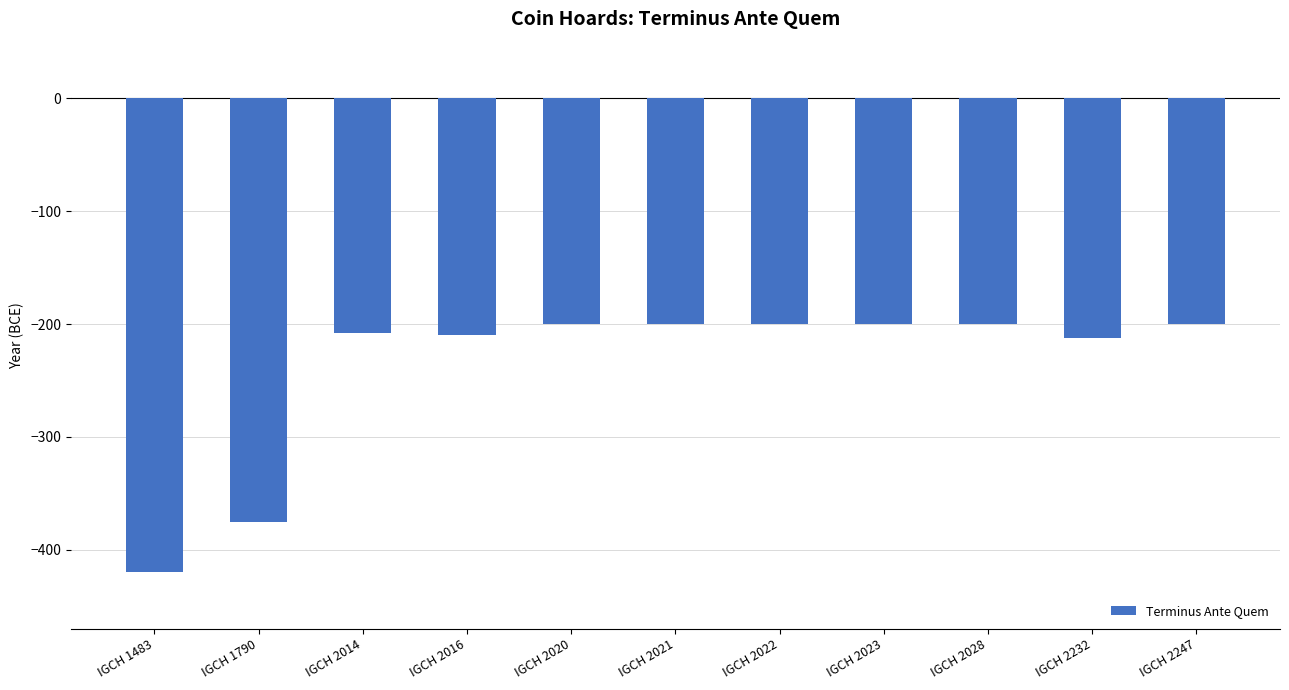

What is the value of the 11th bar from the left?

-200